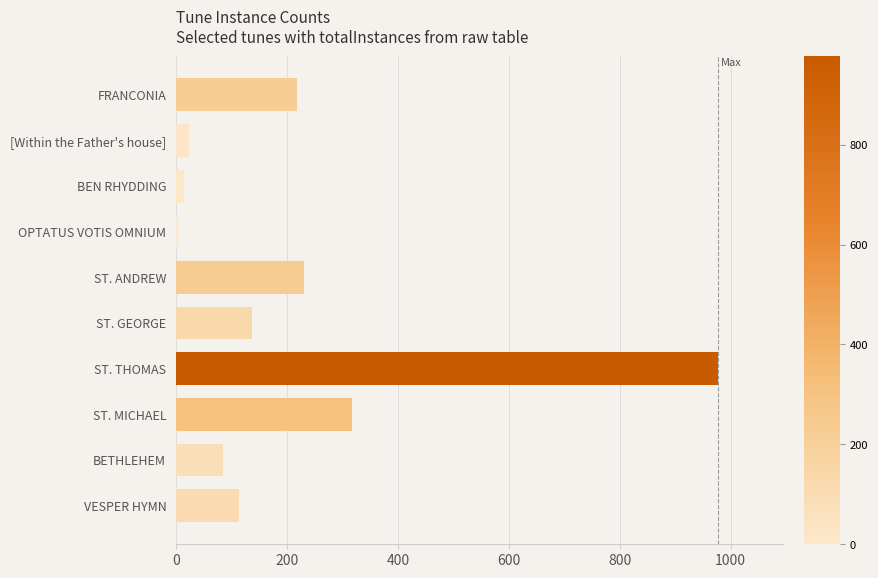

Reading top to bottom, extract all data points from this chart.

FRANCONIA=219	[Within the Father's house]=24	BEN RHYDDING=15	OPTATUS VOTIS OMNIUM=3	ST. ANDREW=230	ST. GEORGE=137	ST. THOMAS=977	ST. MICHAEL=318	BETHLEHEM=85	VESPER HYMN=113